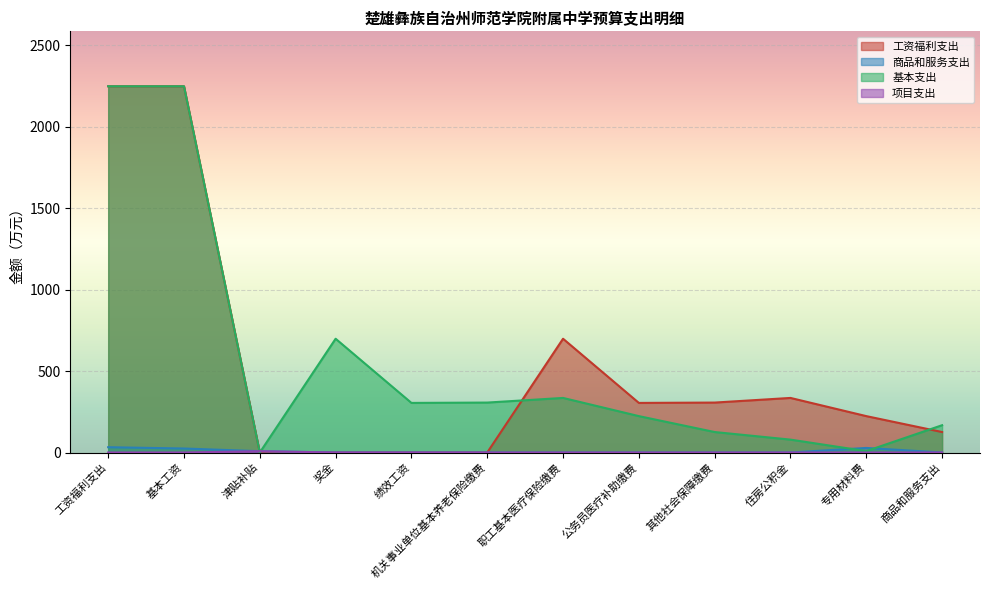

How many times do 商品和服务支出 and 基本支出 cross each other?

4